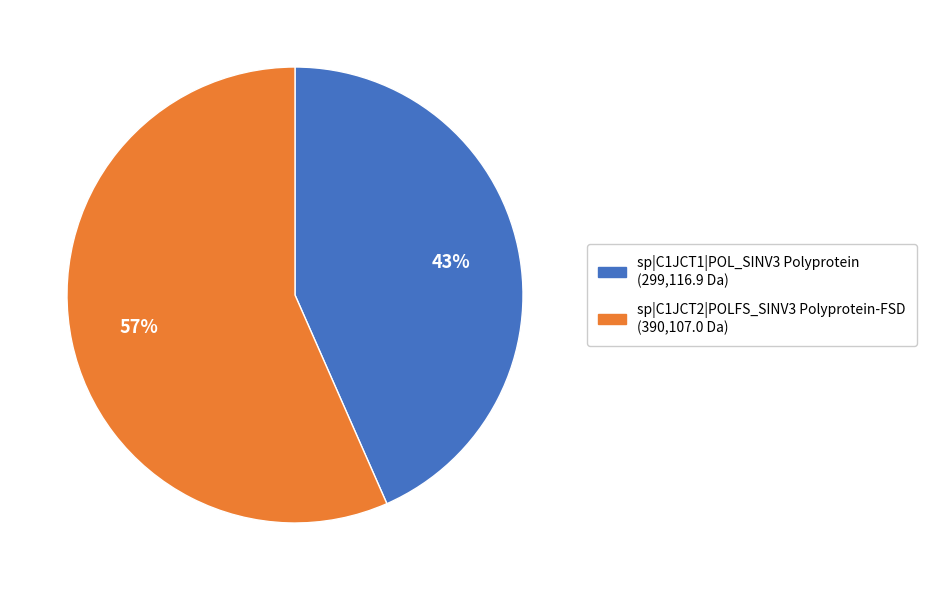

Is the sum of sp|C1JCT1|POL_SINV3 Polyprotein and sp|C1JCT2|POLFS_SINV3 Polyprotein-FSD greater than half?

Yes